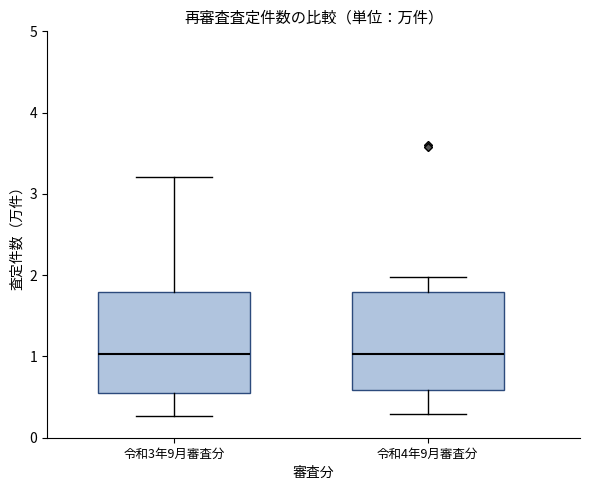

Reading left to right, read every box against the y-axis: the position of its median line, the range the box covers, and the ends of its whiskers. The values are not printed on the chart, so give them approximately, as read against the axis.

令和3年9月審査分: median 1.0, box 0.5 to 1.8, whiskers 0.3 to 3.2
令和4年9月審査分: median 1.0, box 0.6 to 1.8, whiskers 0.3 to 2.0